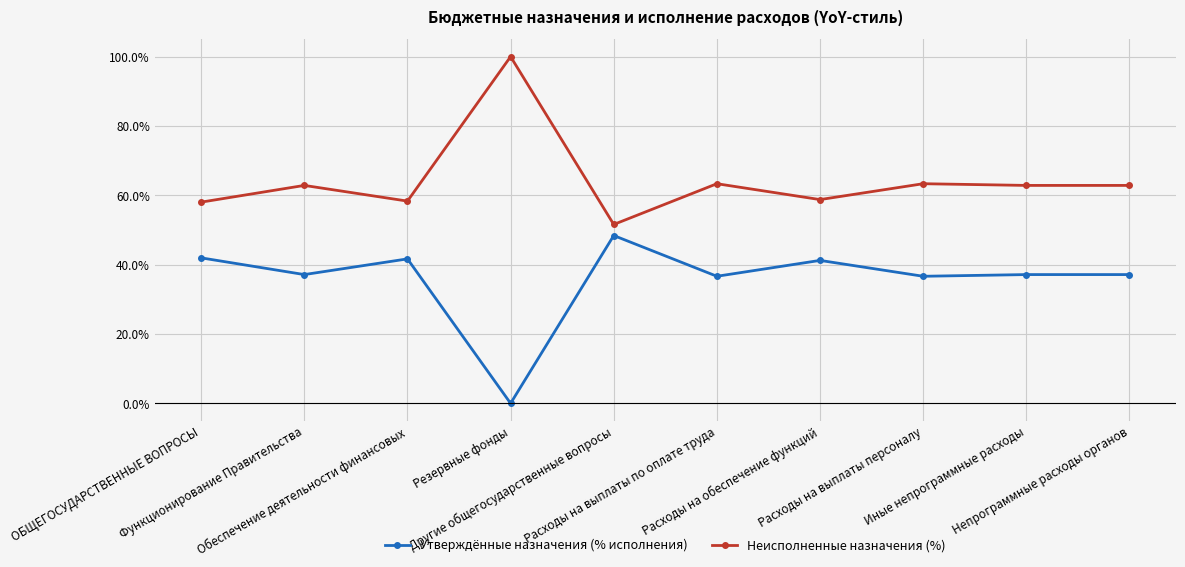

What is the sum of all Неисполненные назначения (%) values?

642.0